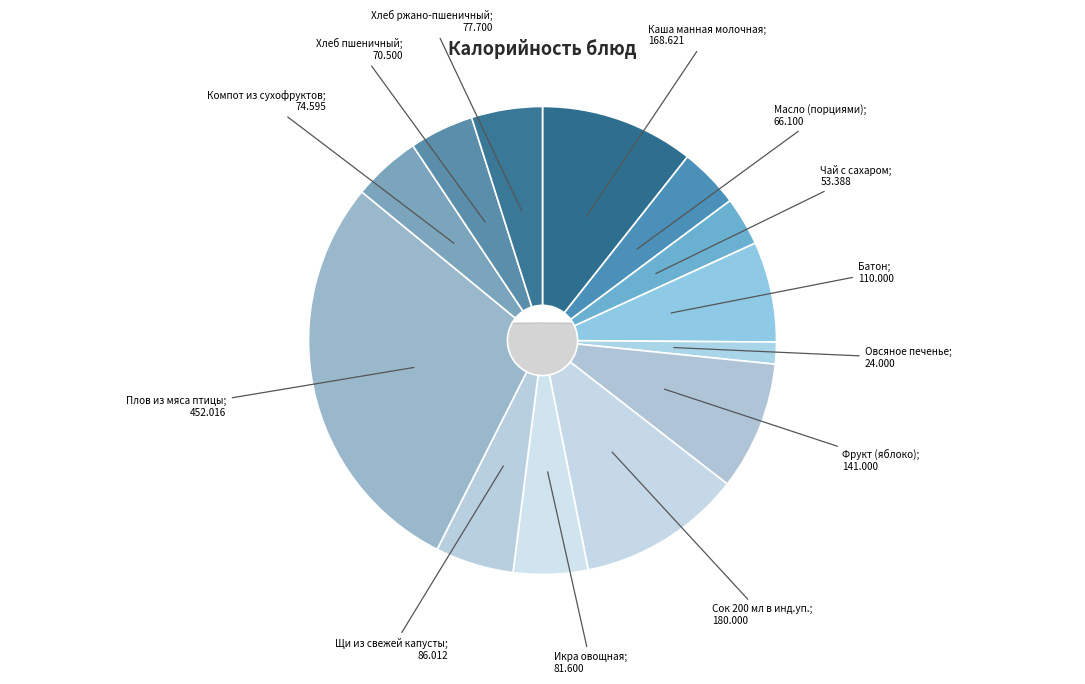

How many slices are in this pie chart?

13